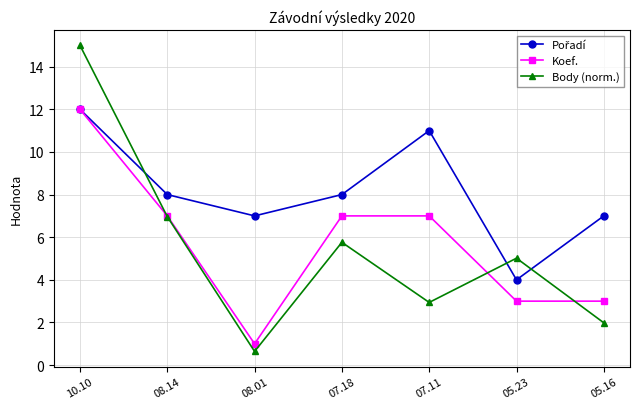

What is the total value across all series at 10.10?

39.0